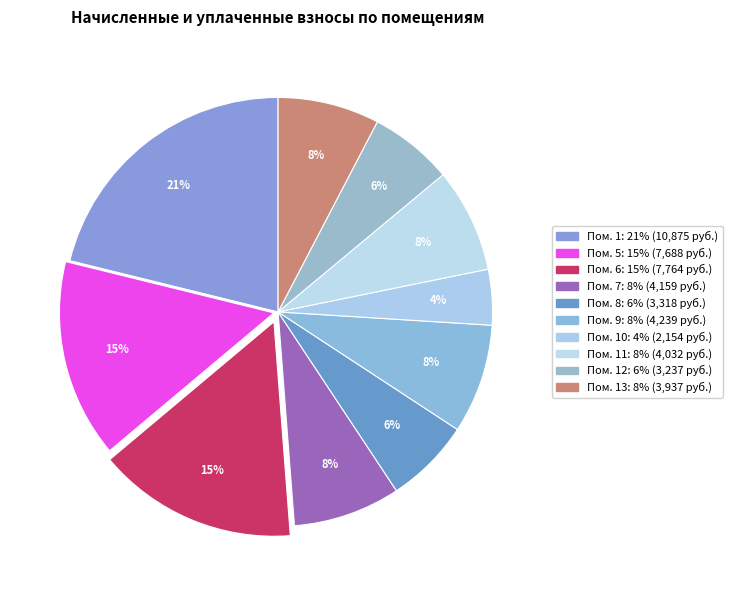

How many segments does this pie chart have?

10